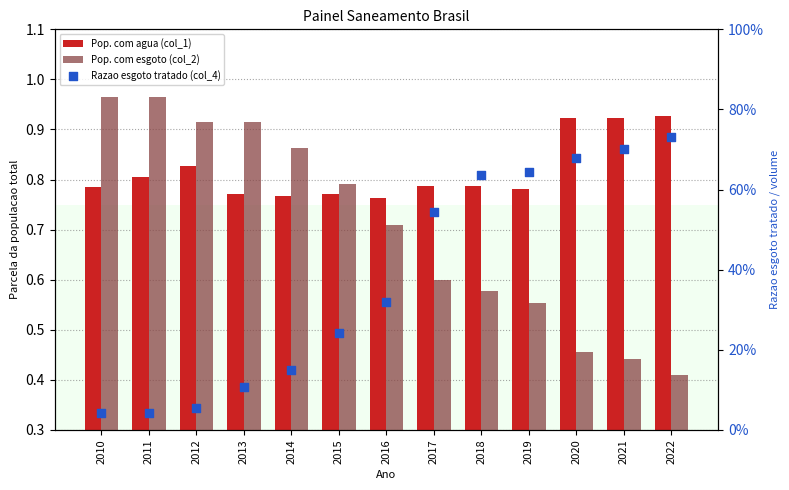

Is the value of Pop. com esgoto (col_2) at 2013 greater than the value of Razao esgoto tratado (col_4) at 2016?

Yes